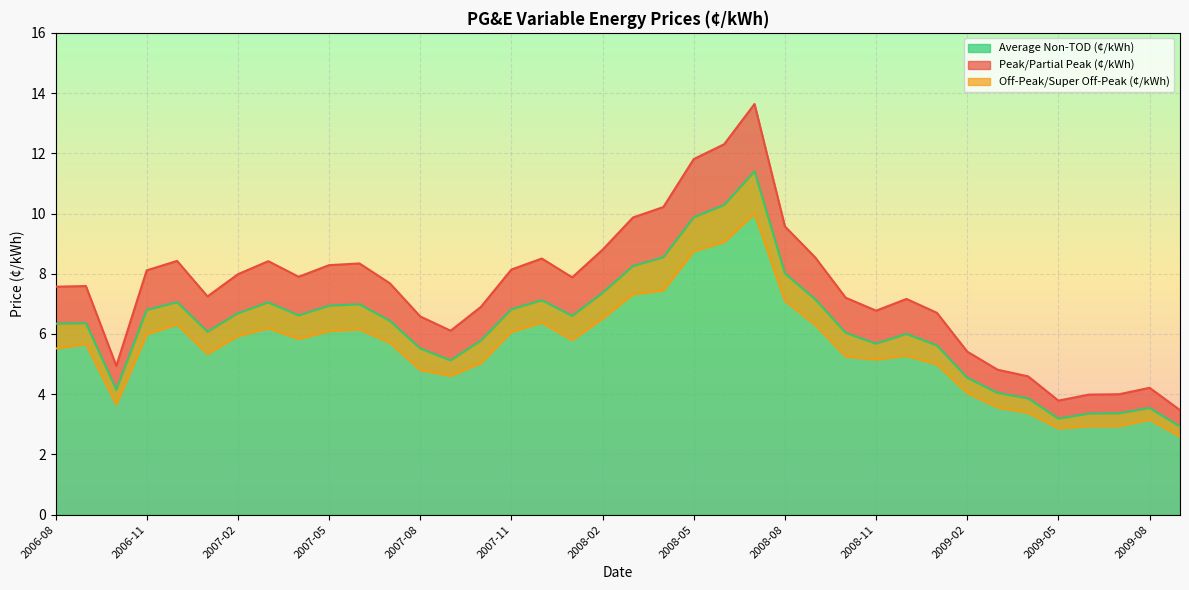

What are all the series names shown in the legend?

Peak/Partial Peak (¢/kWh), Off-Peak/Super Off-Peak (¢/kWh), Average Non-TOD (¢/kWh)